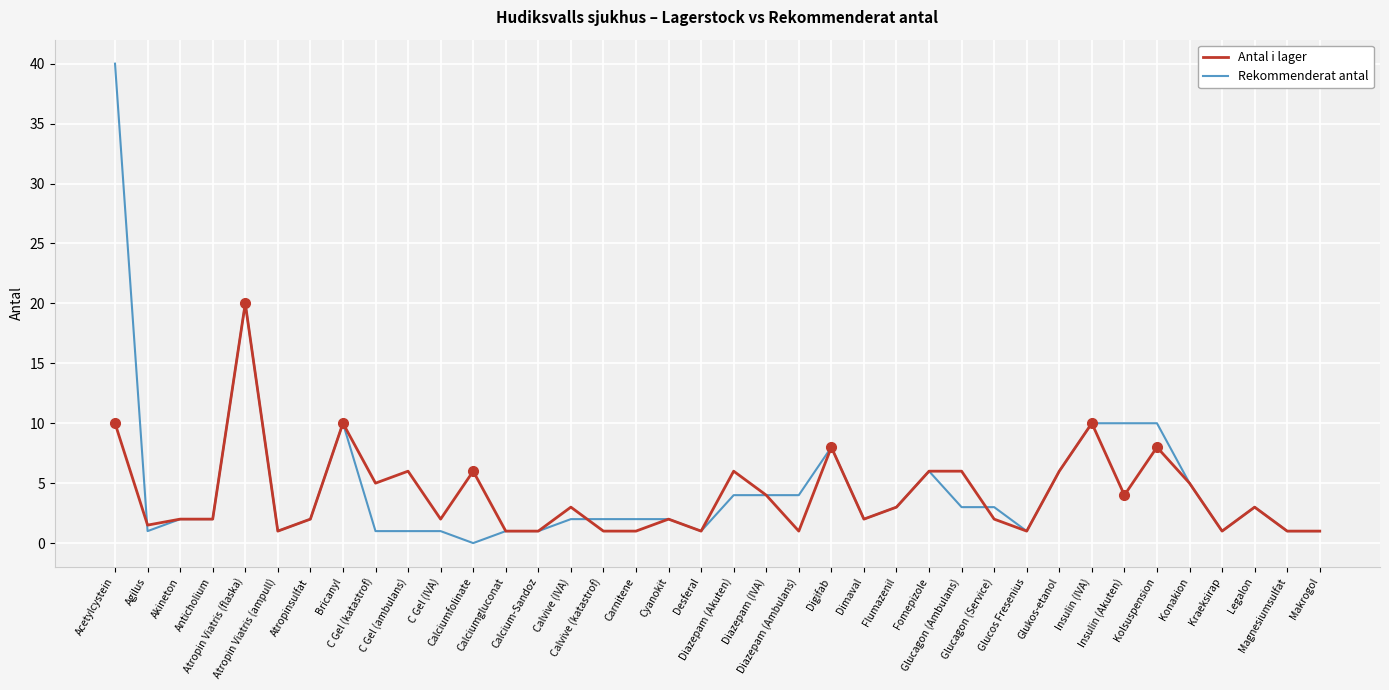

Which series has the largest range (max minus min)?

Rekommenderat antal